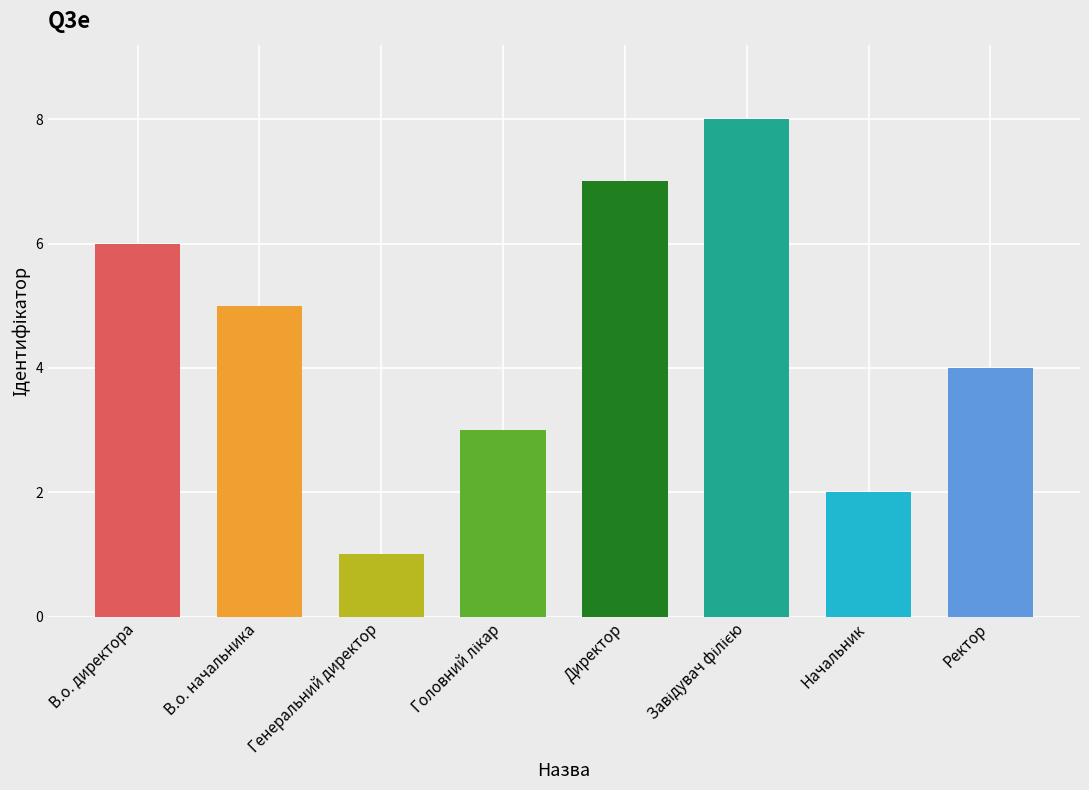

What is the change in value from В.о. начальника to Ректор?

-1